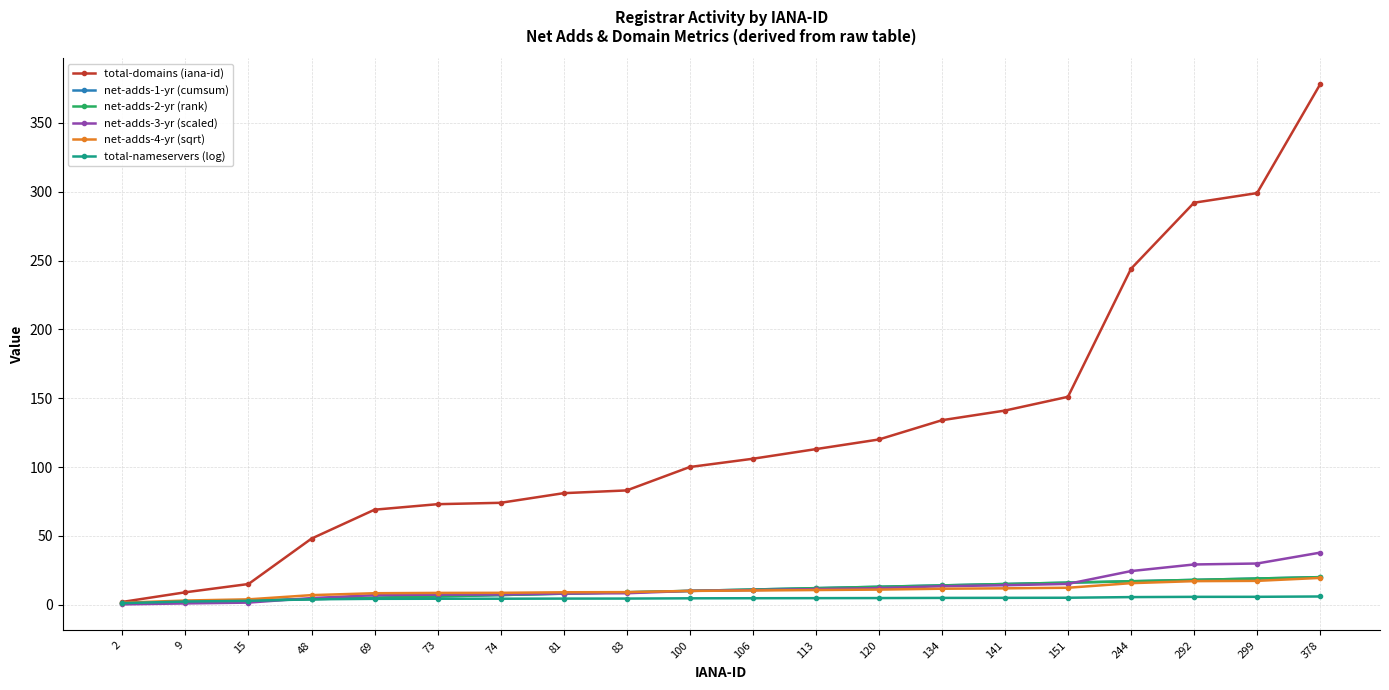

What is the maximum value shown in the chart?

378.0